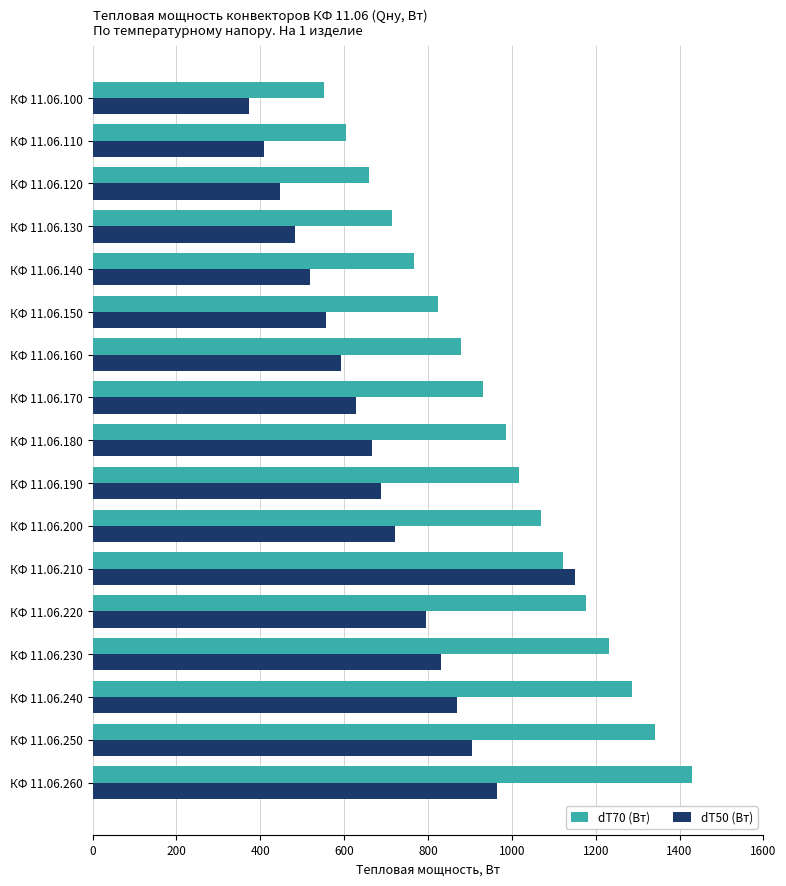

The value of dT70 (Вт) at КФ 11.06.210 is 278. True or false?

False